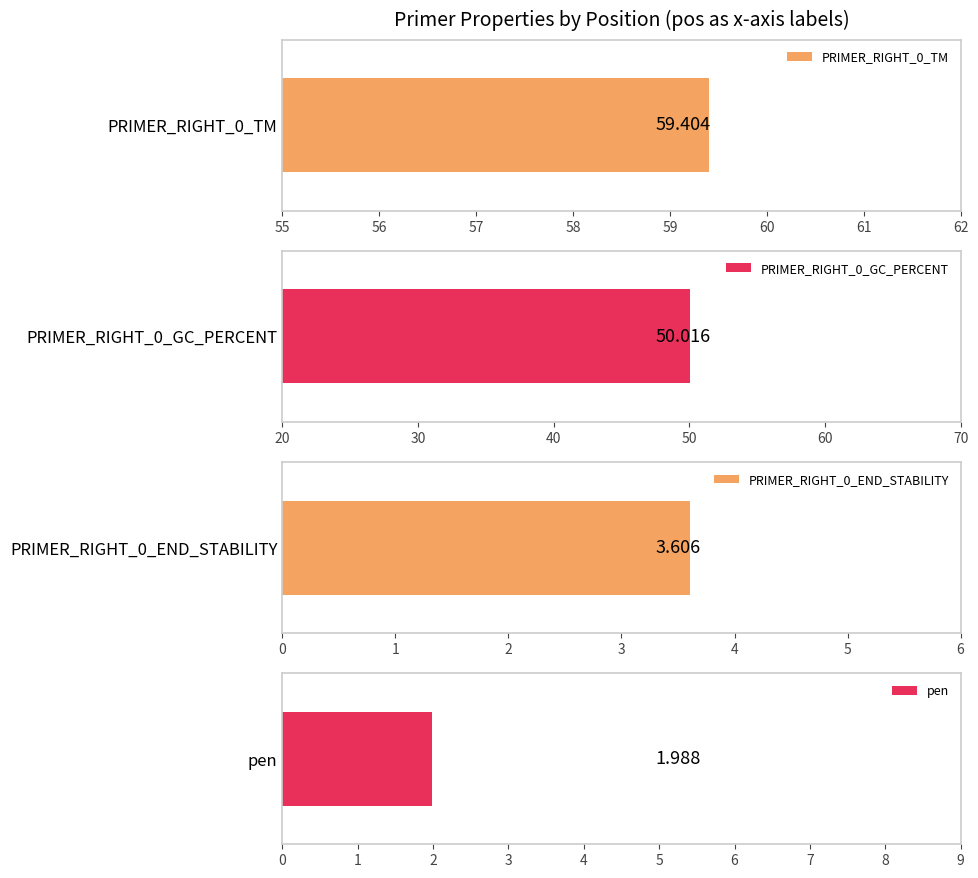

The pen series shows 1.9 at 2307. True or false?

False